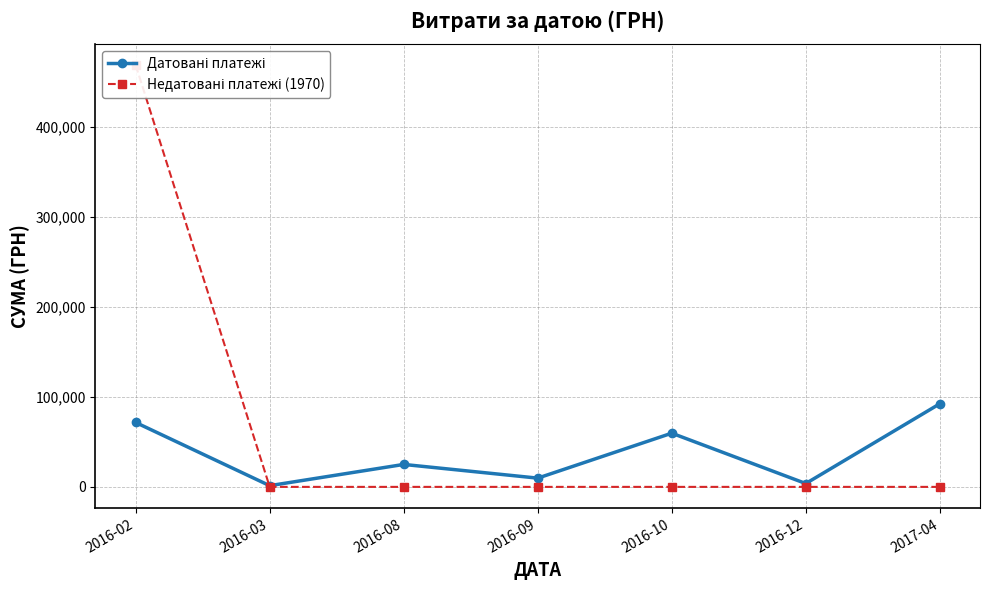

The Датовані платежі series shows 71603.4 at 2016-02. True or false?

True